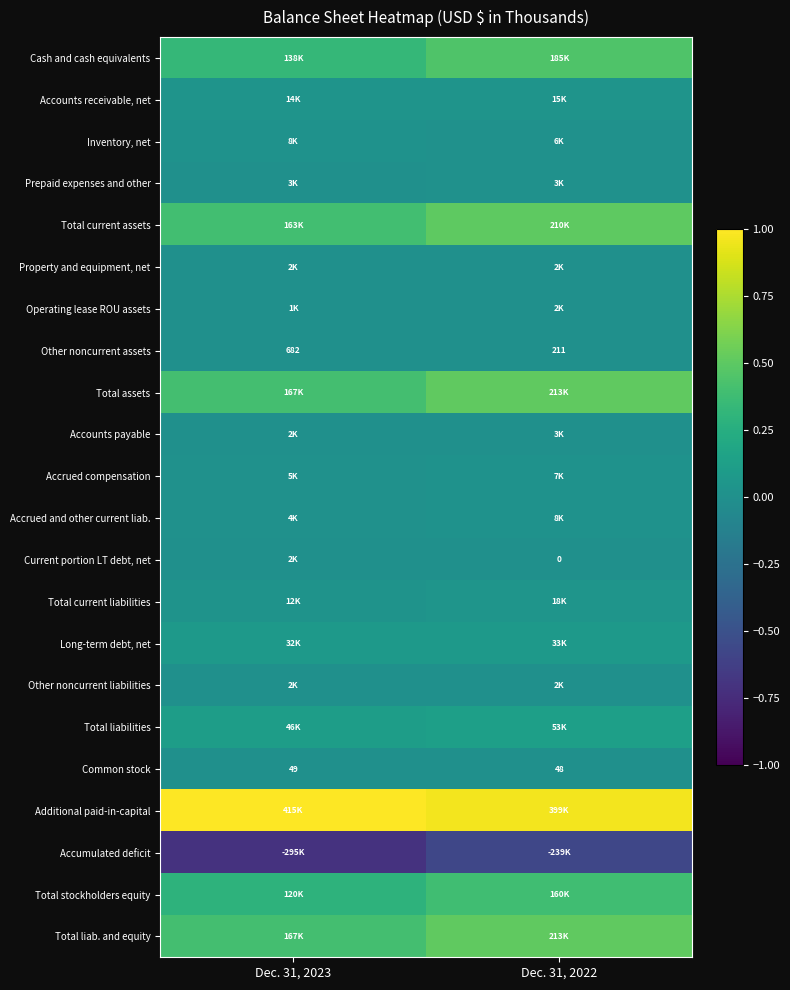

Which series has the largest range (max minus min)?

Accumulated deficit